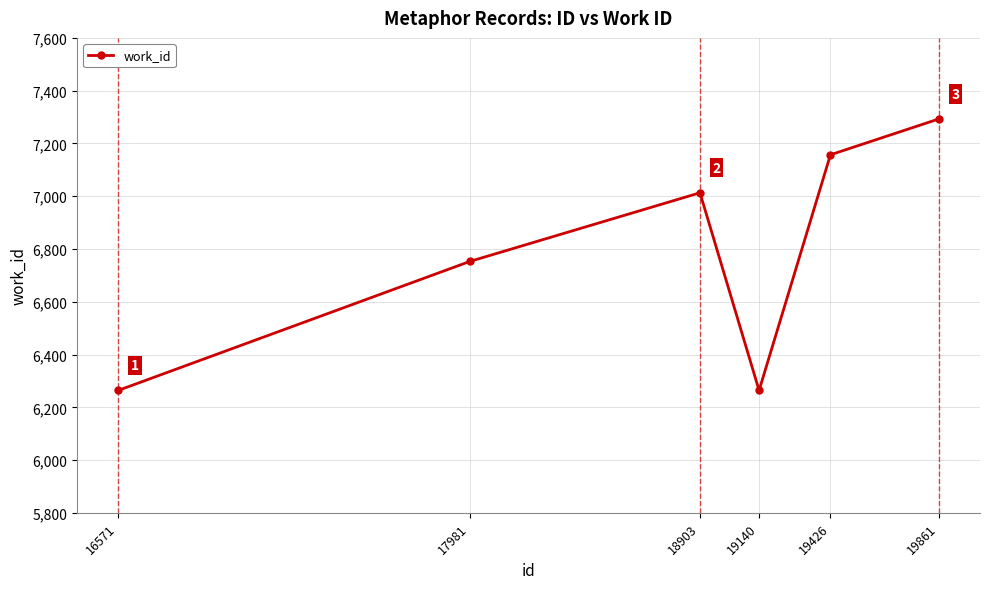

What is the value of the 4th point from the left?

6264